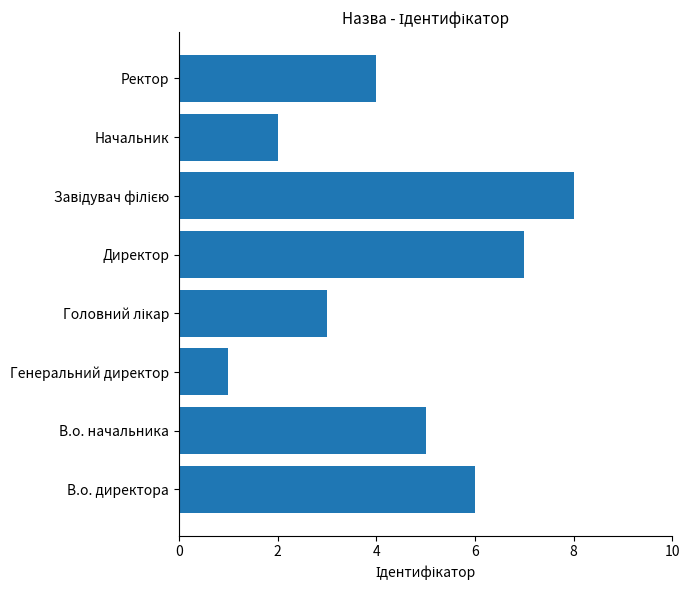

Where is the data nearest to the value 4?

Ректор